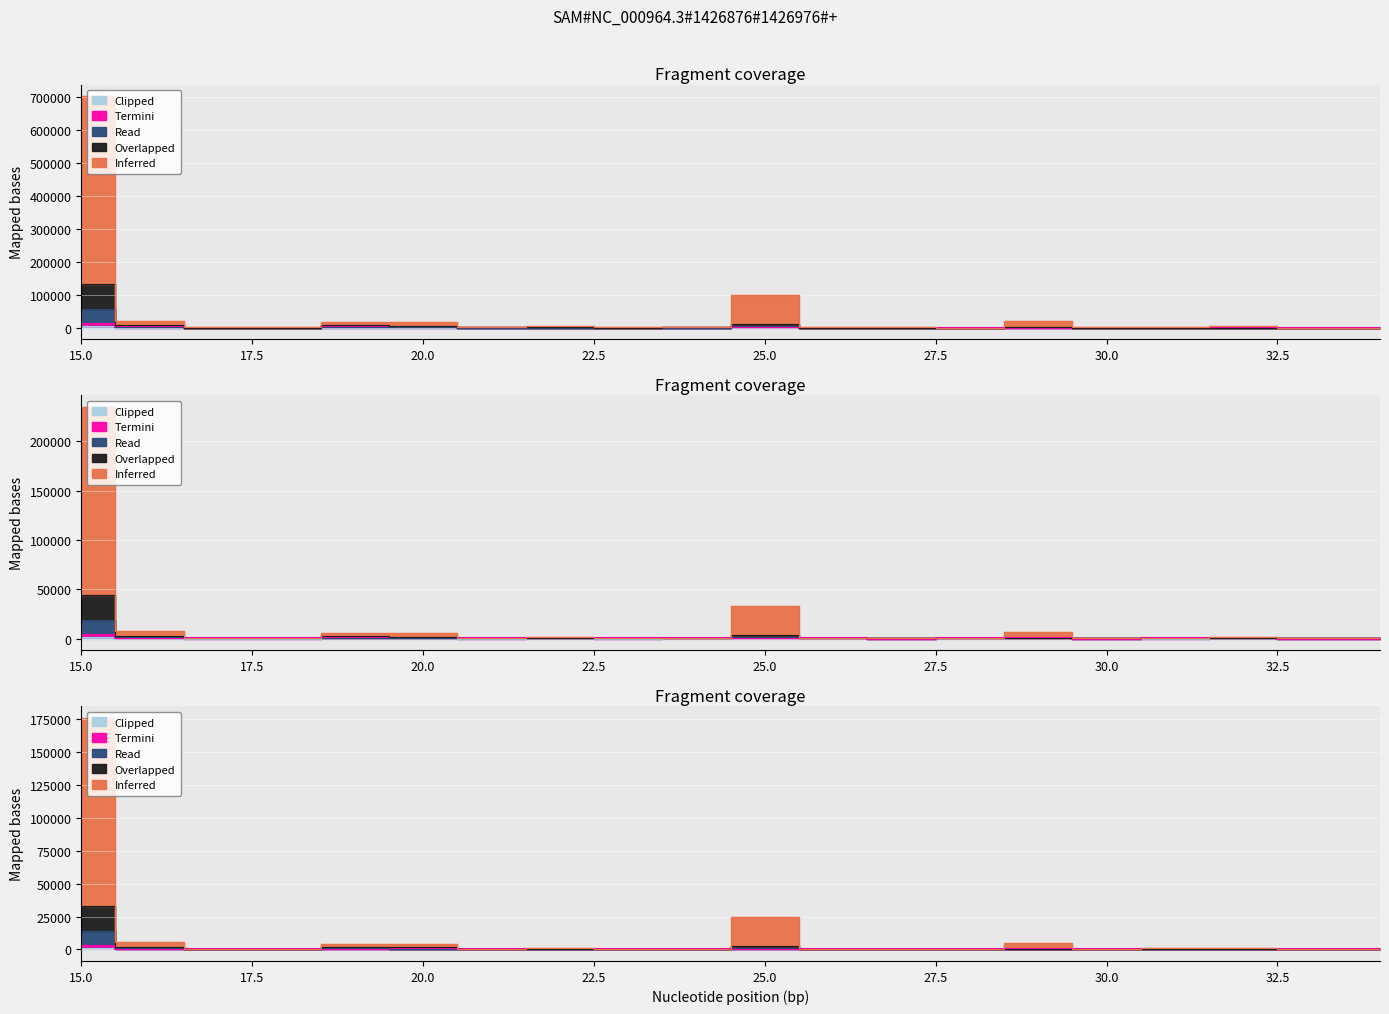

Is this an area chart (filled region under the line)?

No